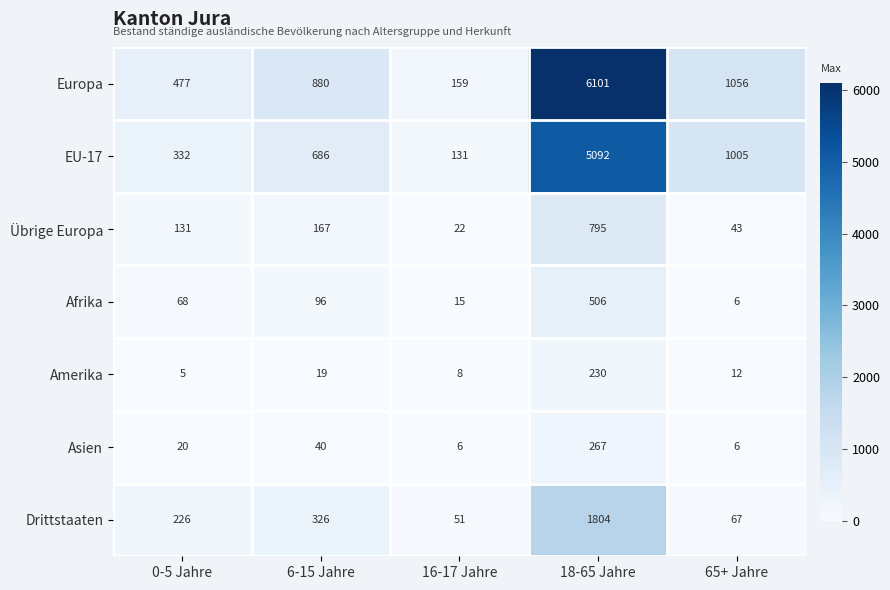

Where is Europa nearest to the value 3130?

65+ Jahre